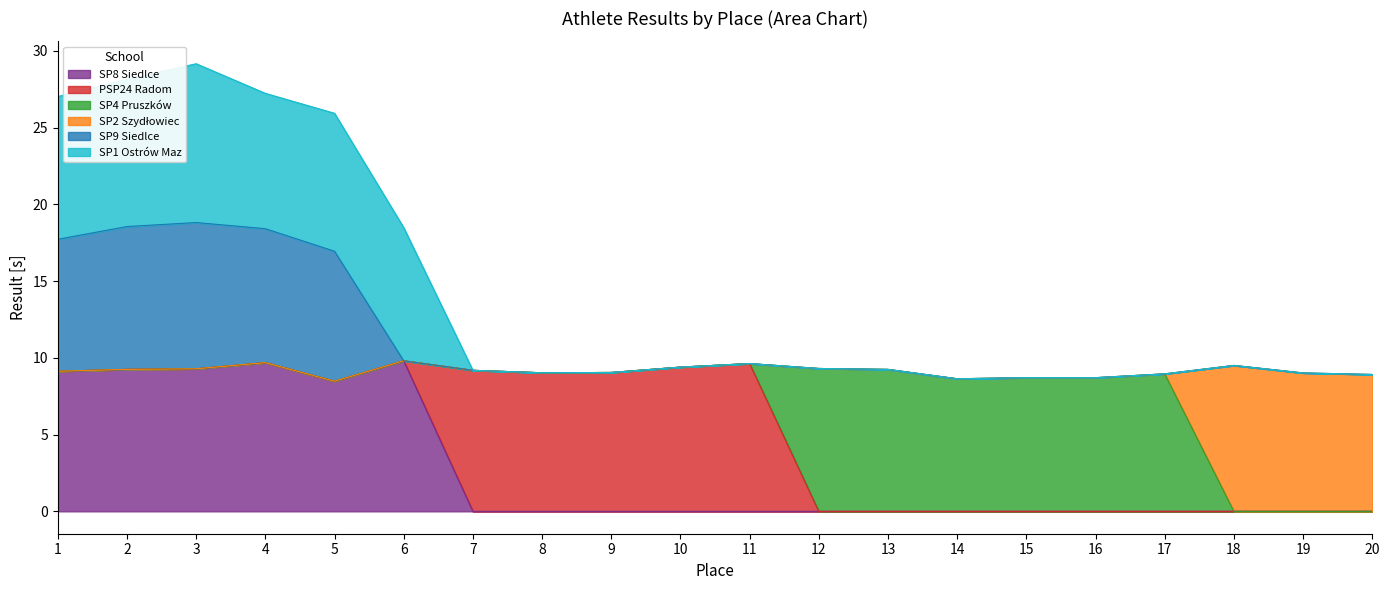

What is the total value across all series at 2?

28.2